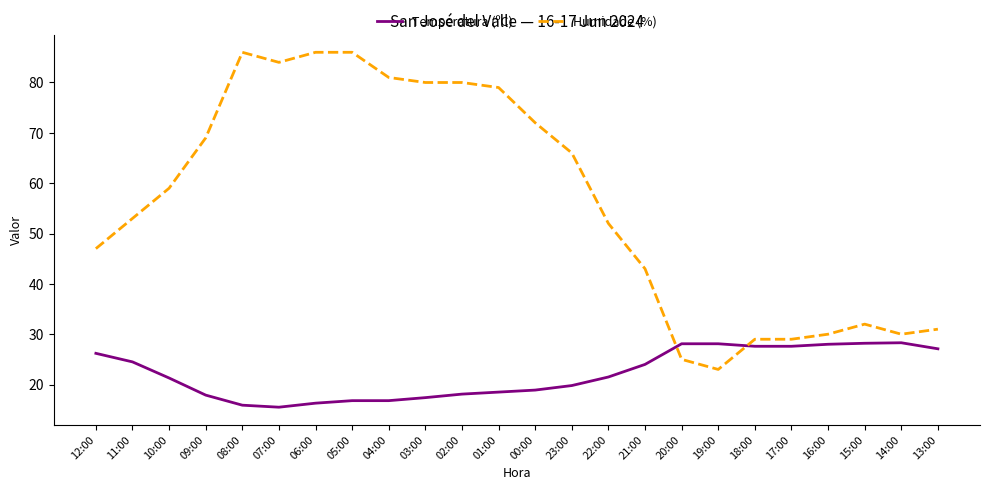

What is the greatest value displayed?

86.0